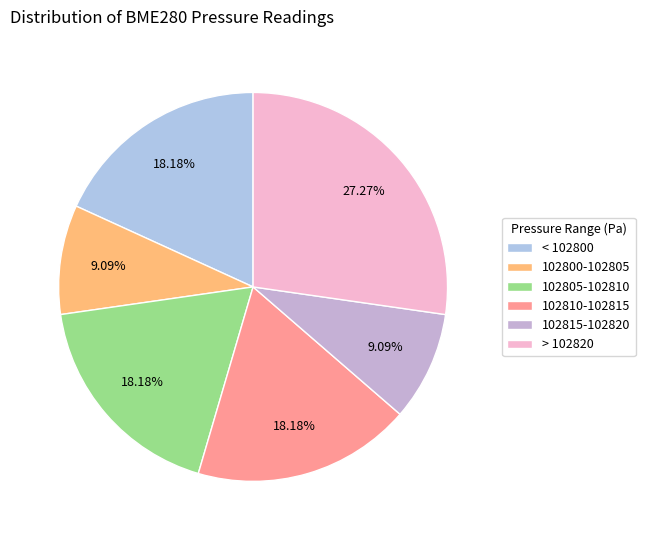

How many slices are in this pie chart?

6